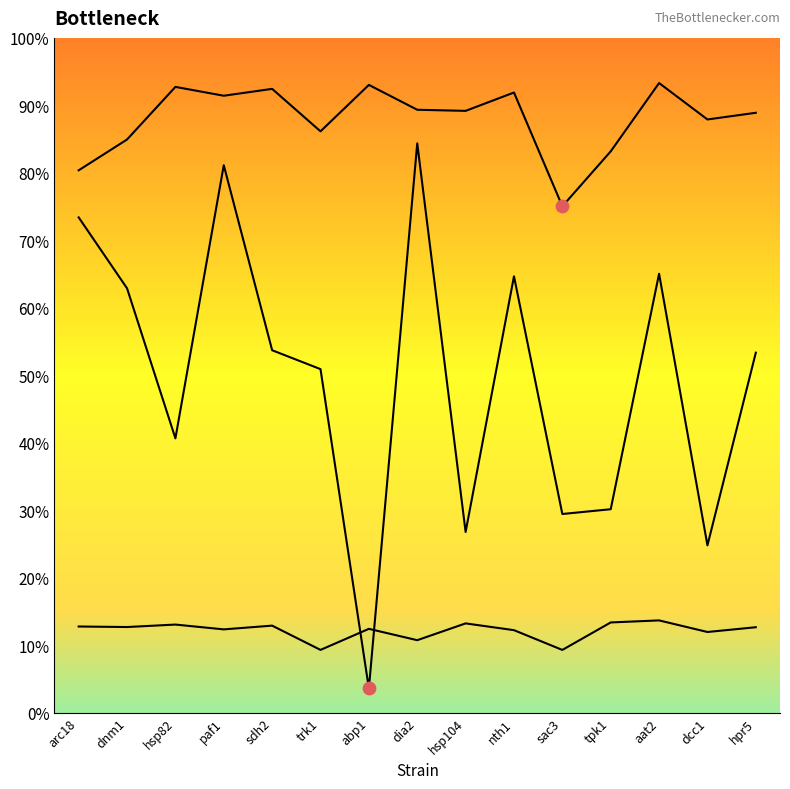

Which series contains the lowest Y value?

p_value